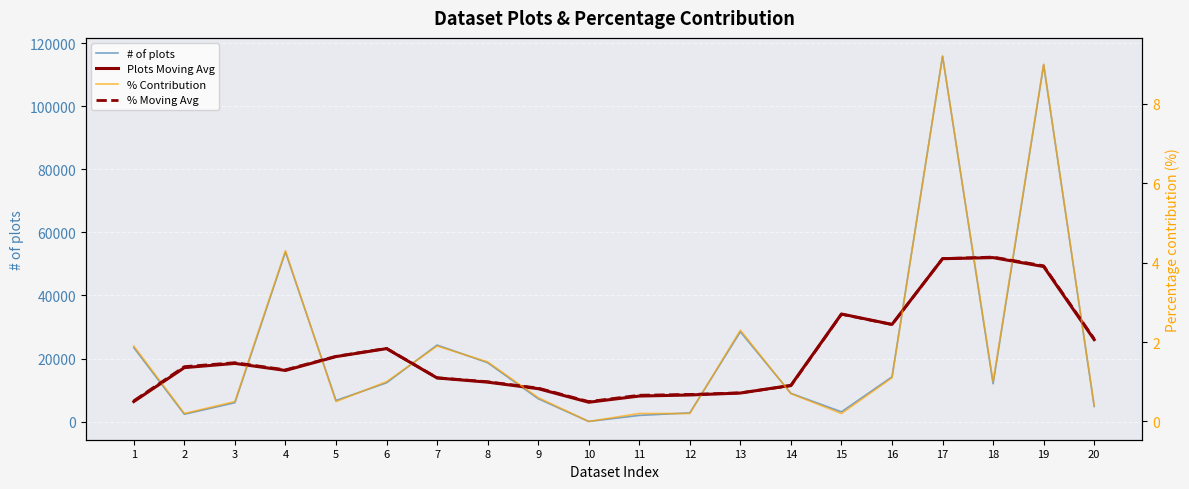

At which category does the chart reach its peak across all series?

17